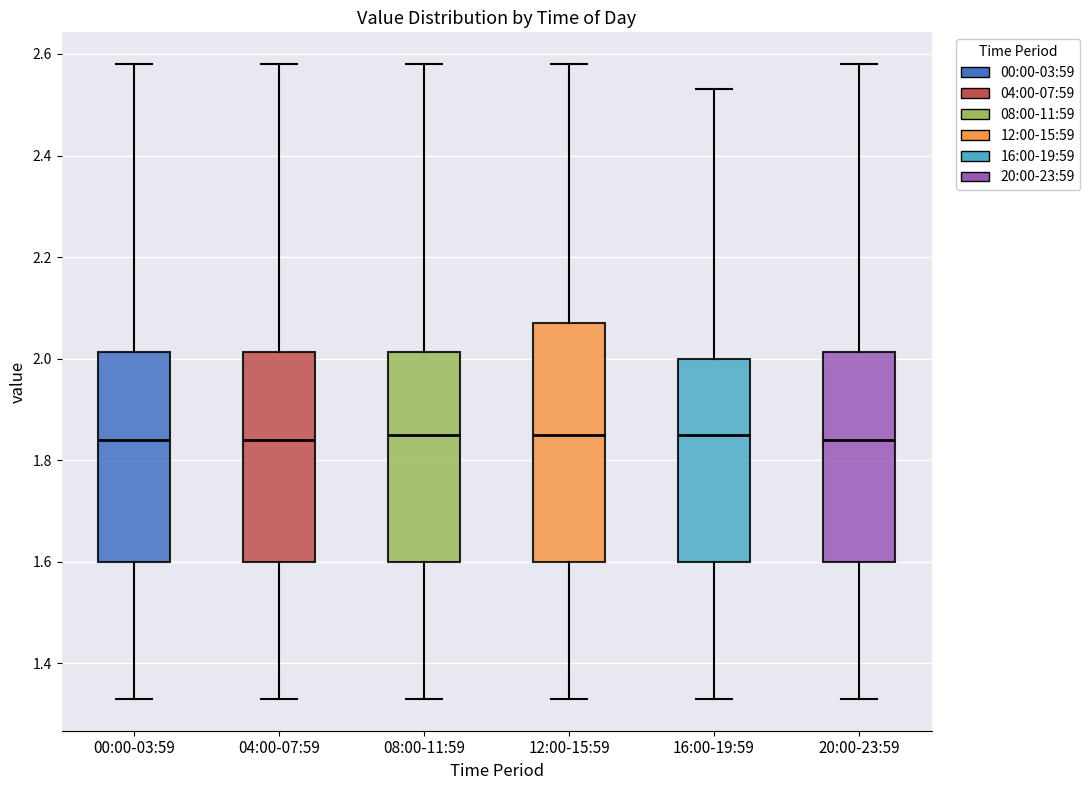

Reading left to right, transcribe this box plot: for each box, give where its median line is, the range the box spans, and where its two whiskers end, as read against the y-axis. The values are not printed on the chart, so give them approximately, as read against the axis.

00:00-03:59: median 1.84, box 1.60 to 2.02, whiskers 1.34 to 2.58
04:00-07:59: median 1.84, box 1.60 to 2.02, whiskers 1.34 to 2.58
08:00-11:59: median 1.86, box 1.60 to 2.02, whiskers 1.34 to 2.58
12:00-15:59: median 1.86, box 1.60 to 2.08, whiskers 1.34 to 2.58
16:00-19:59: median 1.86, box 1.60 to 2.00, whiskers 1.34 to 2.54
20:00-23:59: median 1.84, box 1.60 to 2.02, whiskers 1.34 to 2.58